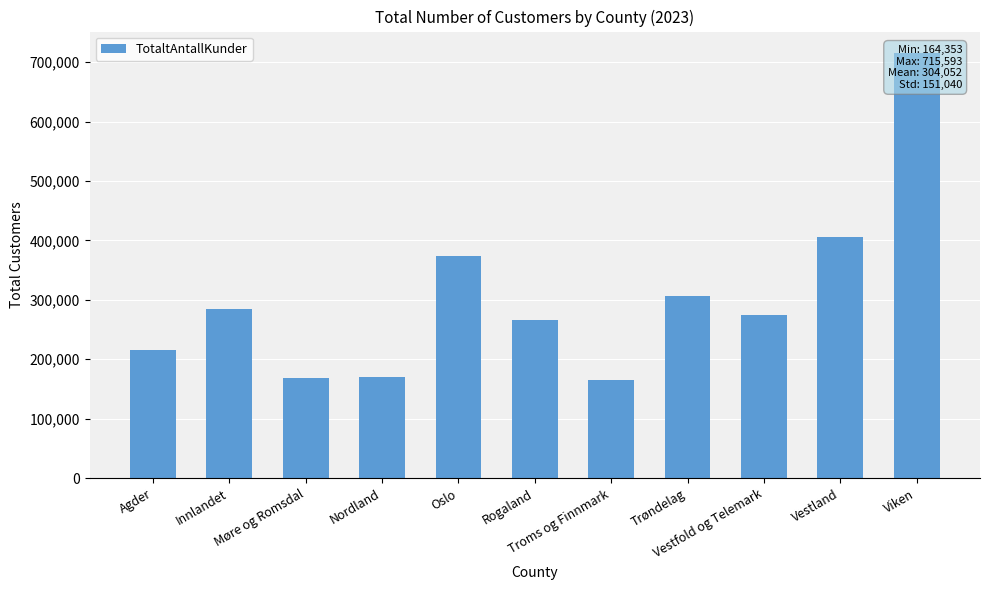

The value at Innlandet is 284131. True or false?

True